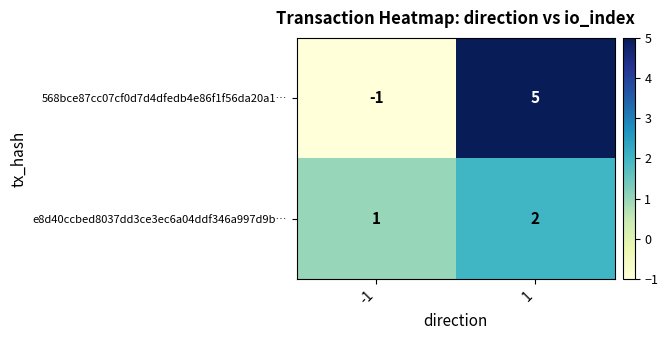

What is the sum of all 568bce87cc07cf0d7d4dfedb4e86f1f56da20a1… values?

4